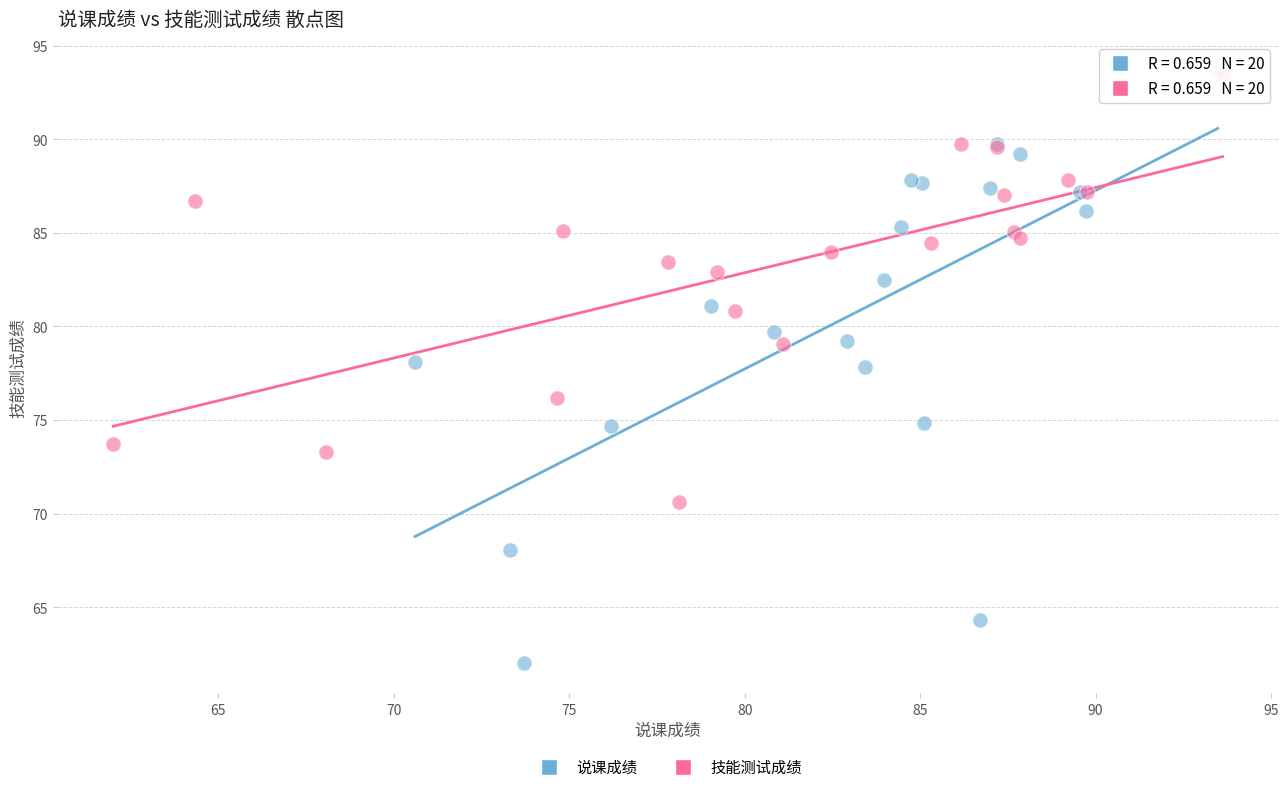

Which series has the largest Y range (max minus min)?

说课成绩